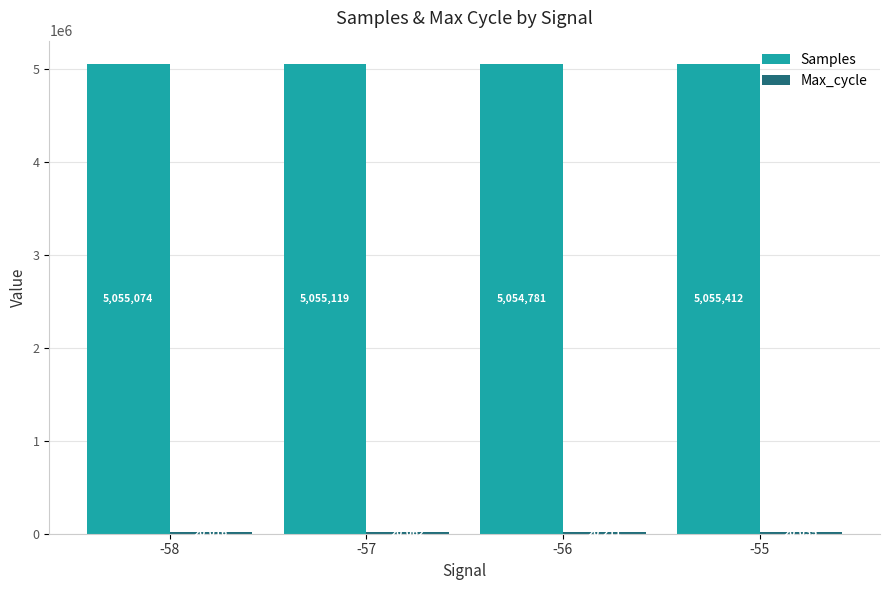

Which series changed the most between -58 and -56?

Samples